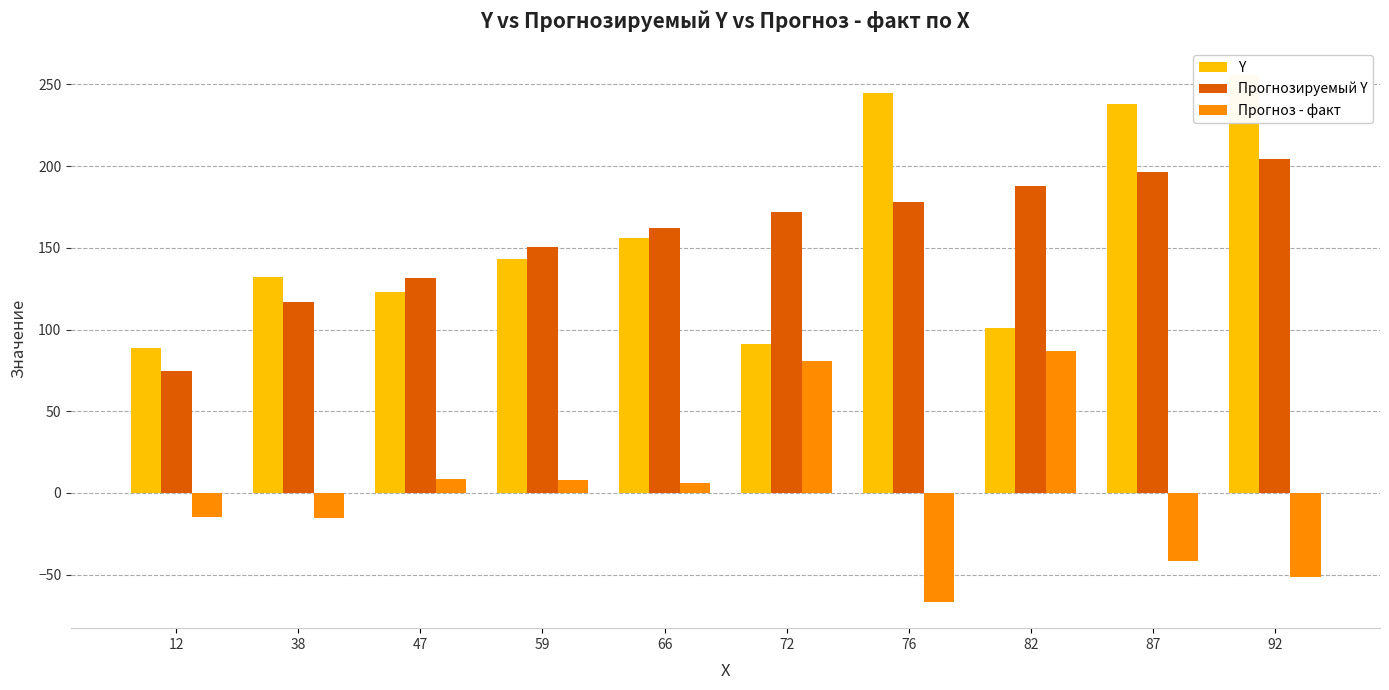

What are all the series names shown in the legend?

Y, Прогнозируемый Y, Прогноз - факт